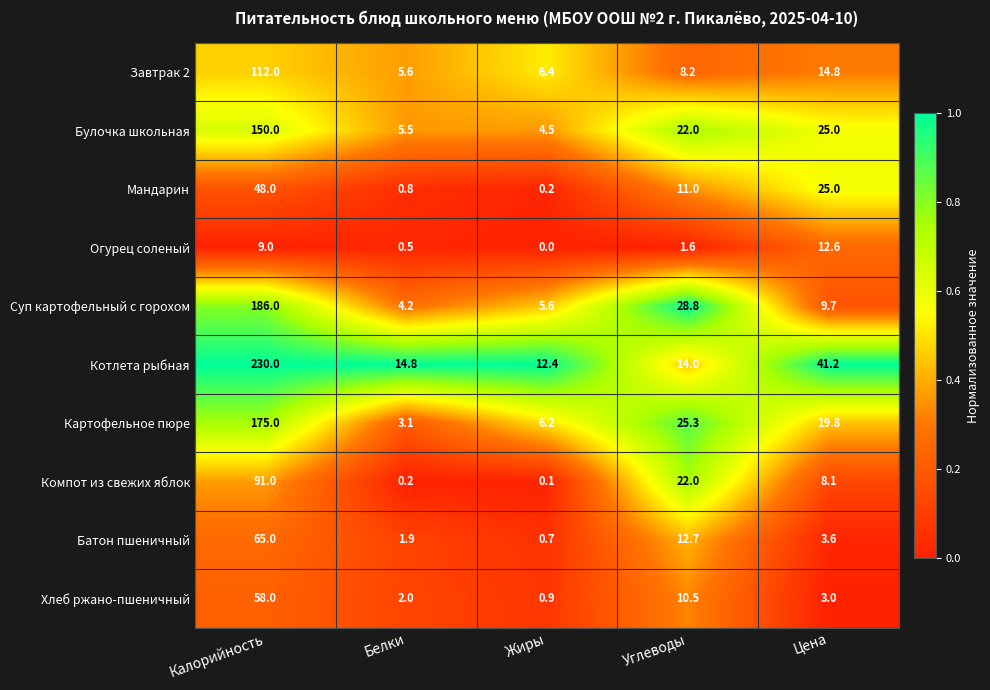

The value of Котлета рыбная at Белки is 21.2. True or false?

False